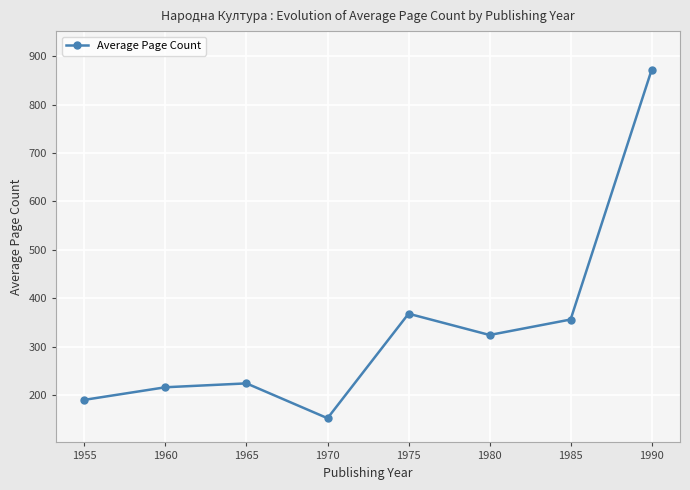

Which category has the lowest value across all series?

1970